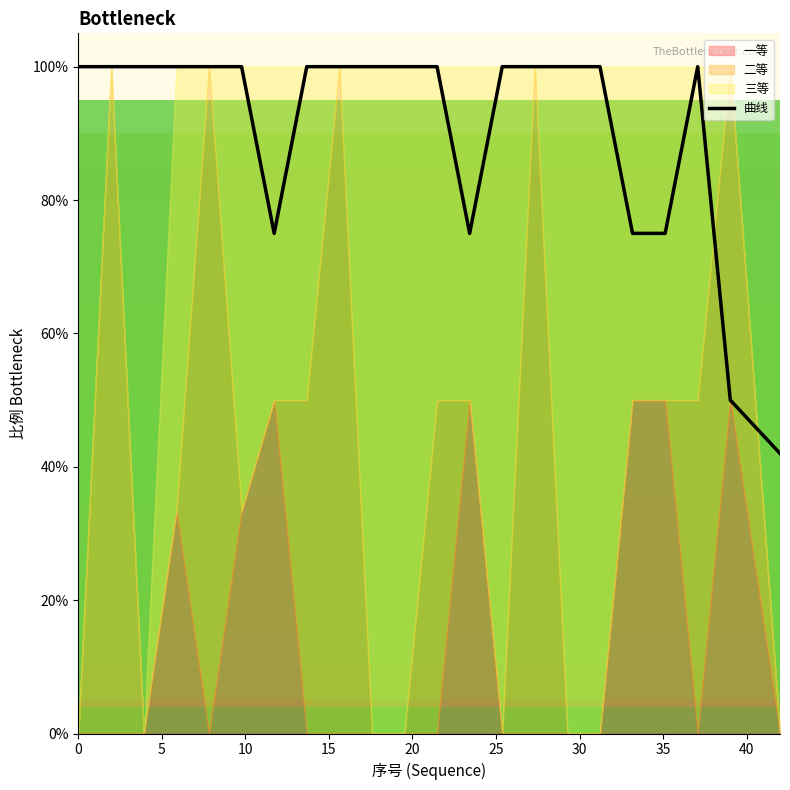

Reading left to right, extract all data points from this chart.

1.0	1.0	1.0	1.0	1.0	1.0	0.8	1.0	1.0	1.0	1.0	1.0	0.8	1.0	1.0	1.0	1.0	0.8	0.8	1.0	0.5	0.4